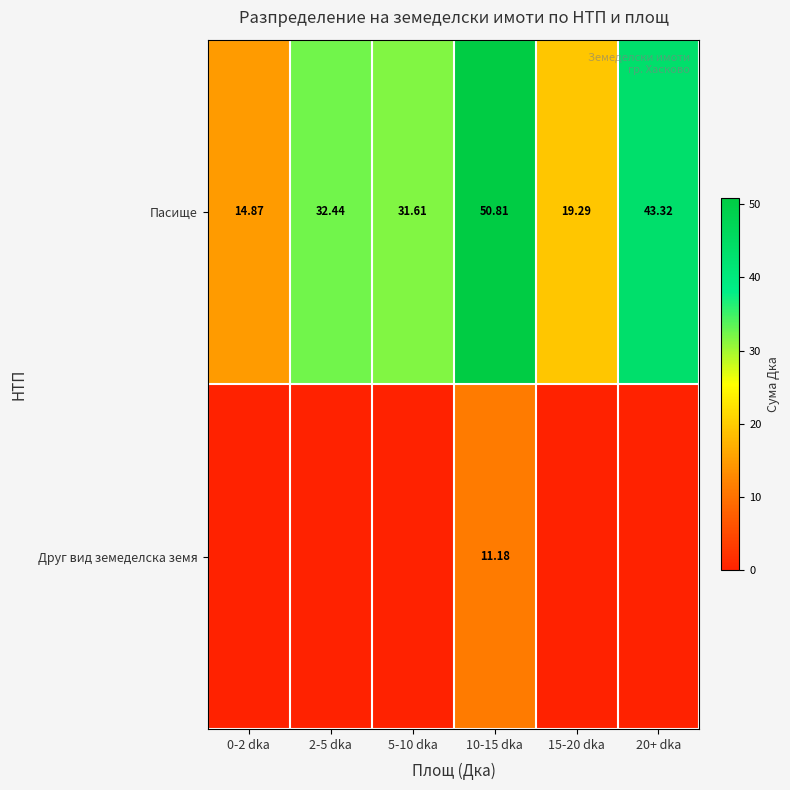

How many values in the Пасище series exceed 32?

3